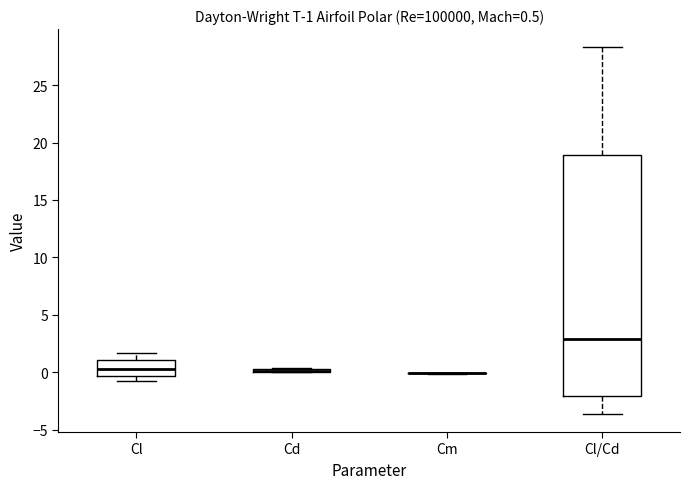

Comparing the boxes themselves (not the whiskers), which one is the tallest?

Cl/Cd